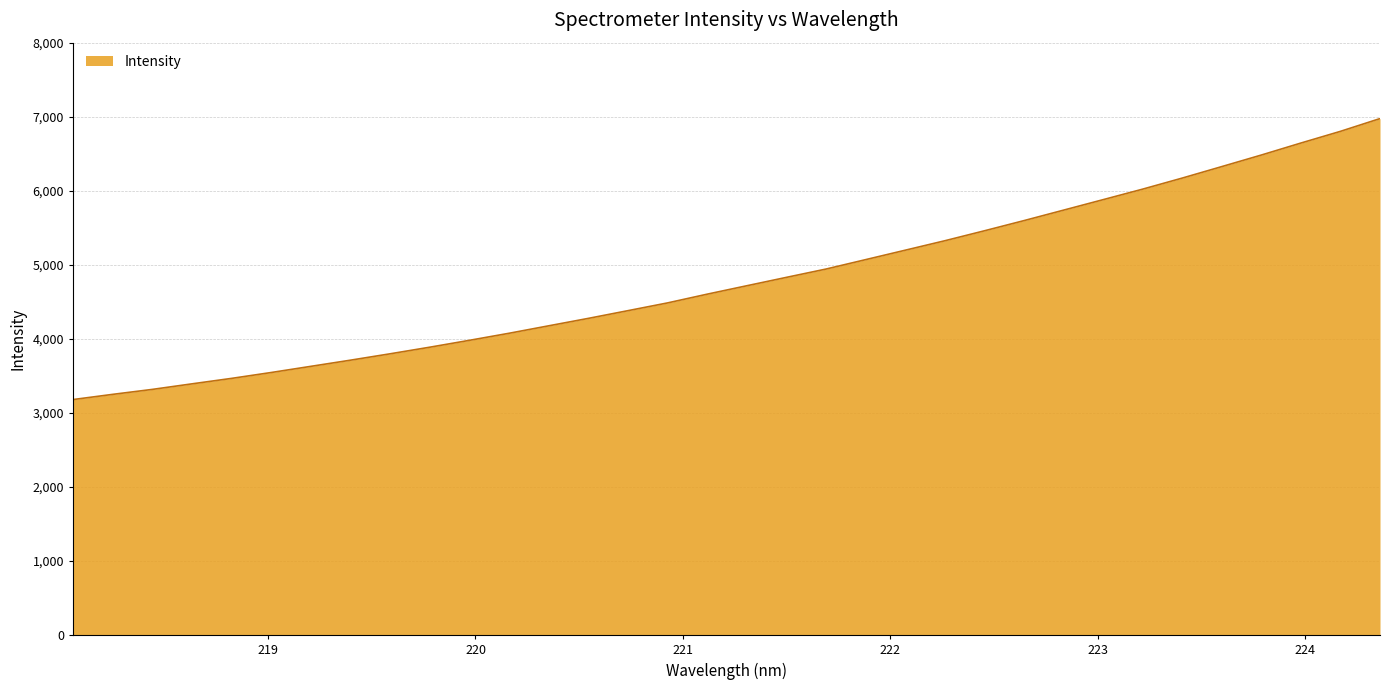

What is the maximum value shown in the chart?

6974.9